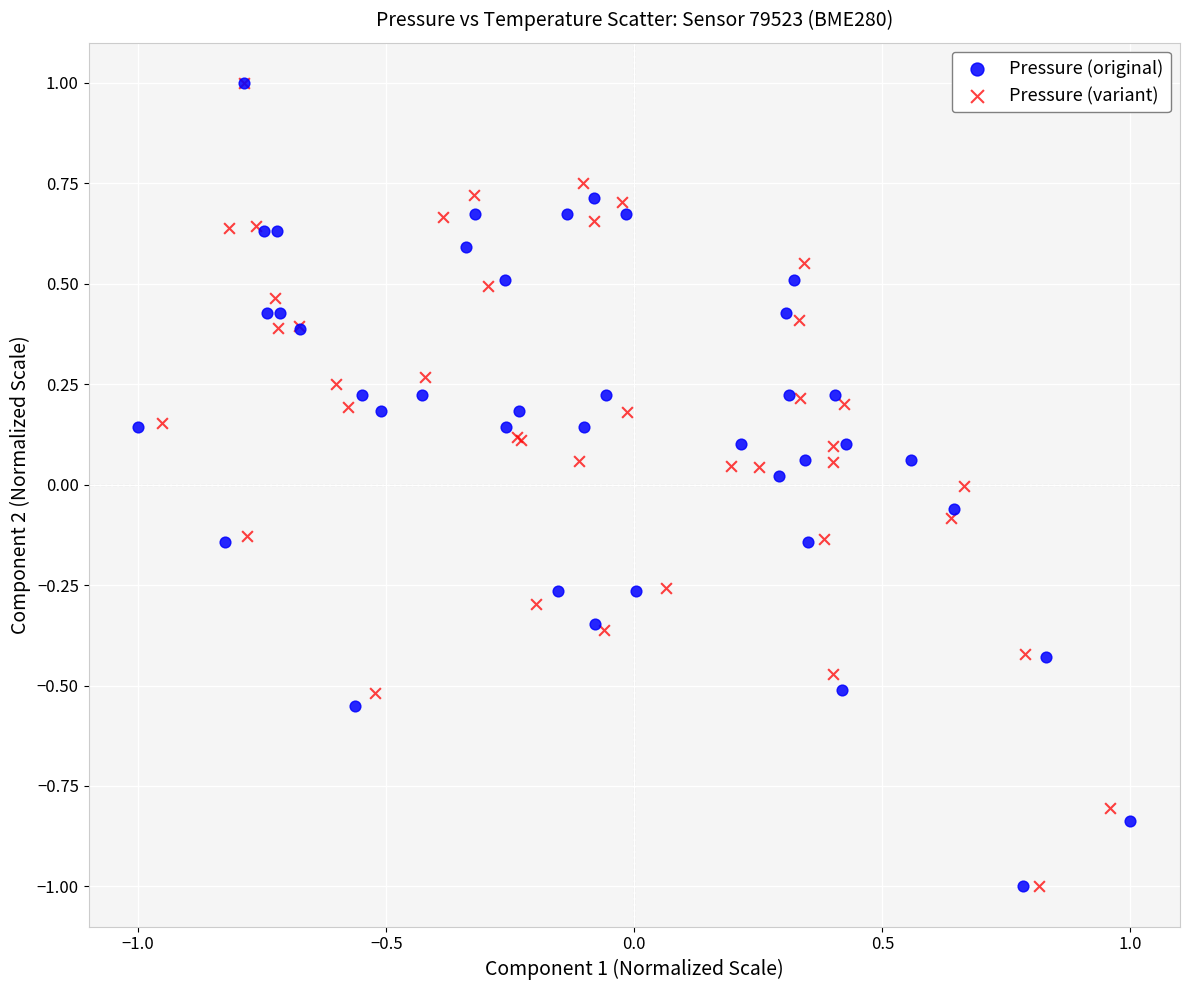

What are all the series names shown in the legend?

Pressure (original), Pressure (variant)